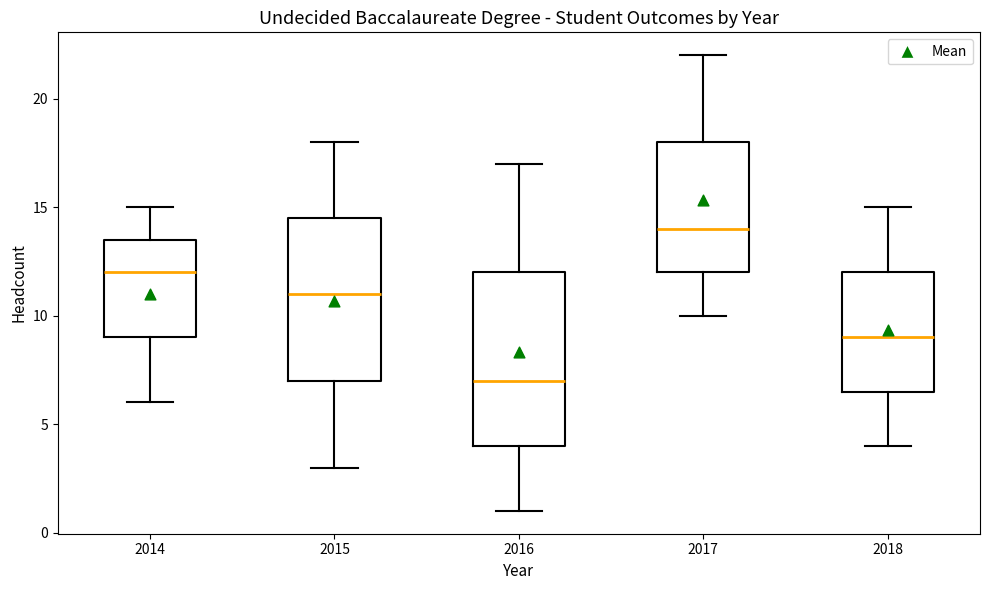

Comparing the boxes themselves (not the whiskers), which one is the tallest?

2016